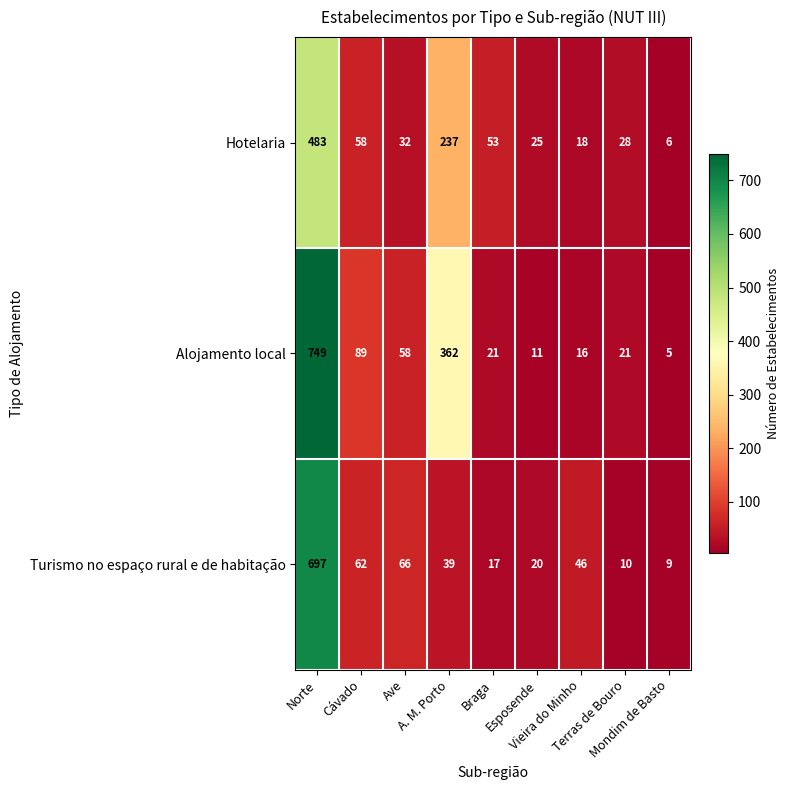

What is the difference between the maximum and second lowest values in the Hotelaria series?

465